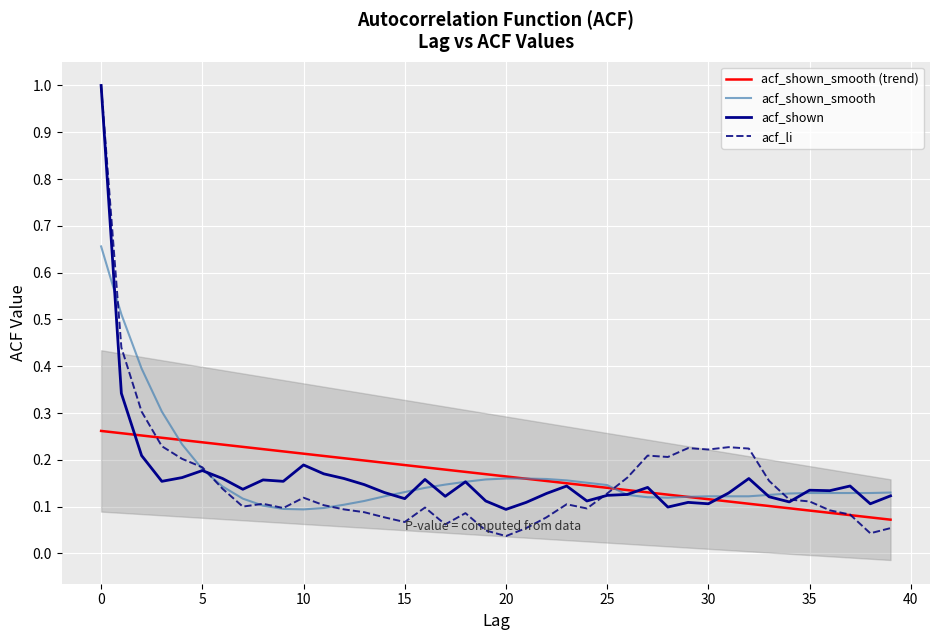

What is the value of the acf_shown_smooth point at the 26th from the left?

0.1